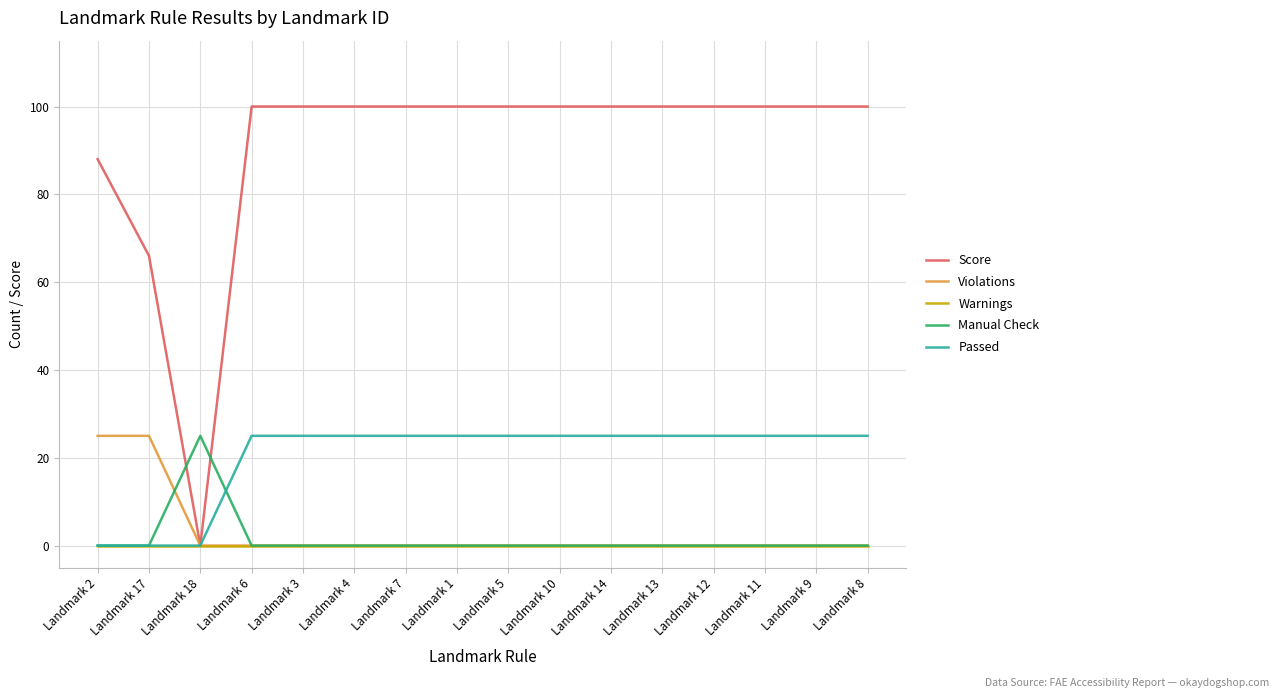

Does the chart have visible grid lines?

Yes